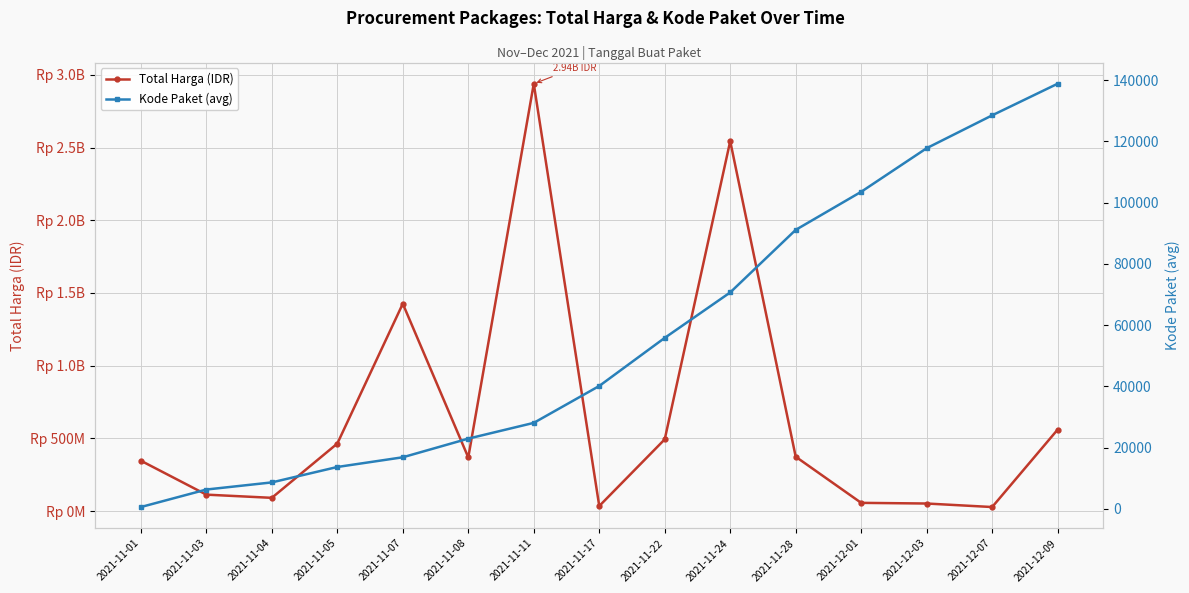

Reading right to left, list all the values displayed in this chart.

Total Harga (IDR): 559971000.0	27412000.0	51601000.0	56152800.0	373404000.0	2544226200.0	493000000.0	34292000.0	2939001240.0	368566000.0	1425867900.0	464002100.0	90672075.0	112660270.0	346053900.0
Kode Paket (avg): 138846.5	128516.0	117783.0	103541.0	91101.0	70673.5	55826.0	40112.0	28062.5	22916.0	16823.0	13652.0	8615.0	6284.5	569.5